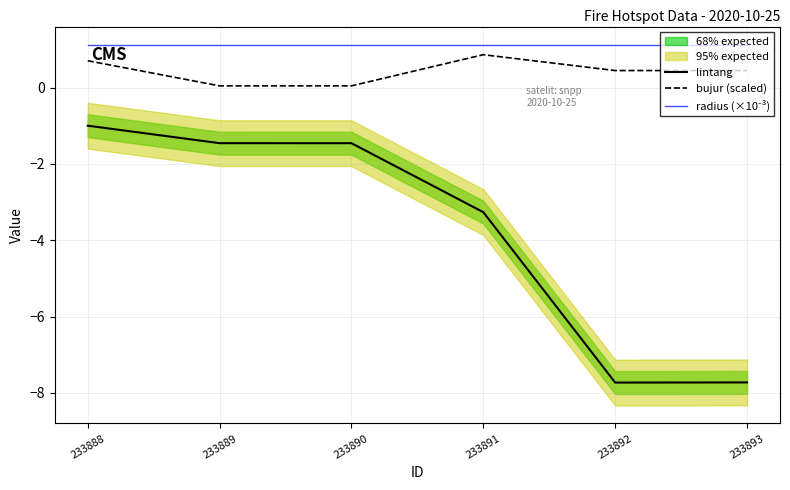

True or false: radius (×10⁻³) and lintang cross at least once.

False